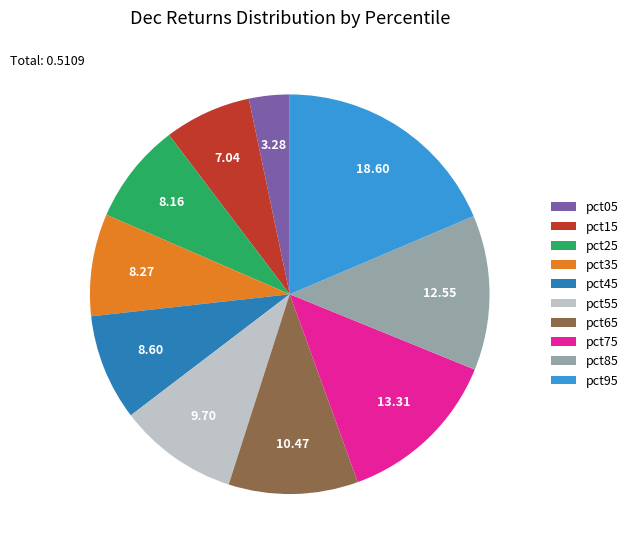

Do pct25 and pct45 together represent more than half of the pie?

No